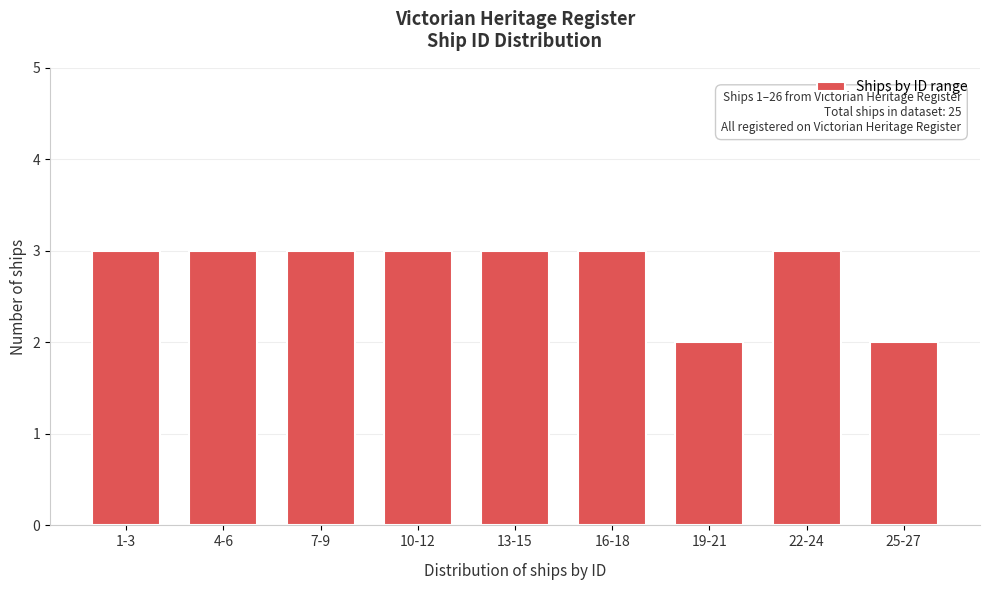

Reading left to right, transcribe all the data shown in this chart.

1-3=3	4-6=3	7-9=3	10-12=3	13-15=3	16-18=3	19-21=2	22-24=3	25-27=2